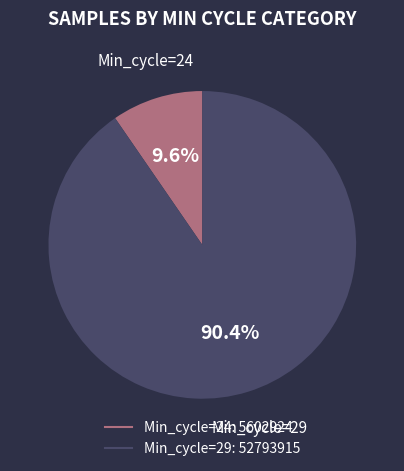

Is there any slice that represents more than half of the pie?

Yes